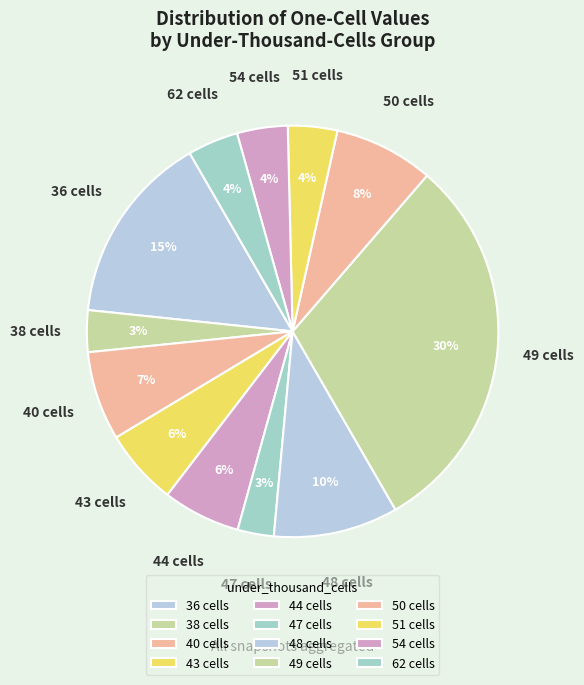

Count the number of slices in the pie.

12